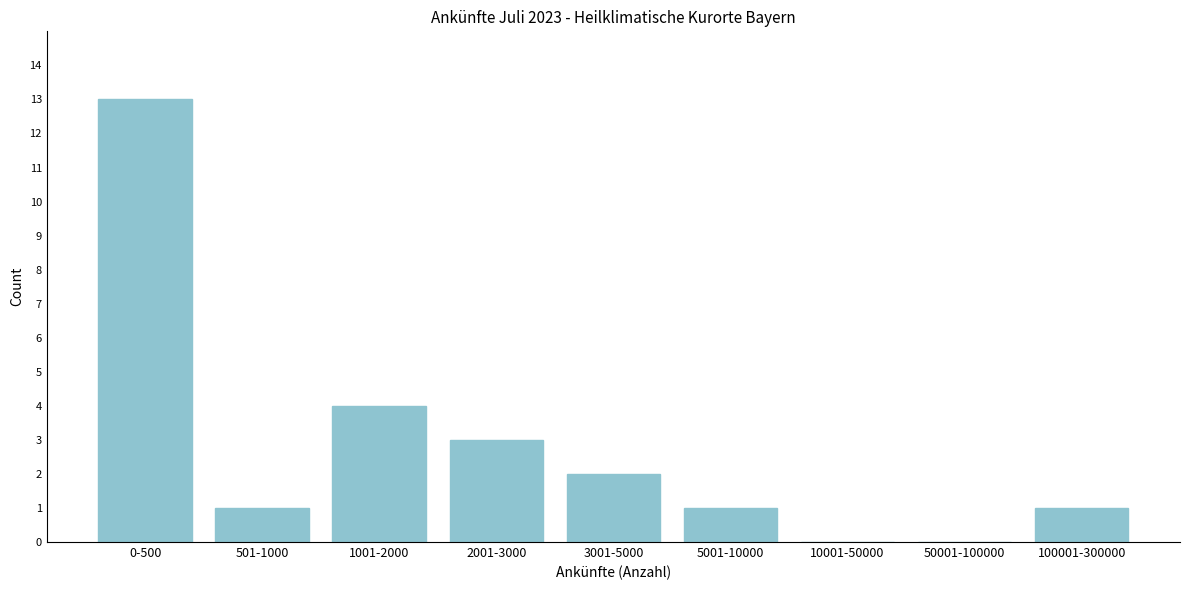

Reading left to right, what are all the values shown in this chart?

0-500=13	501-1000=1	1001-2000=4	2001-3000=3	3001-5000=2	5001-10000=1	10001-50000=0	50001-100000=0	100001-300000=1